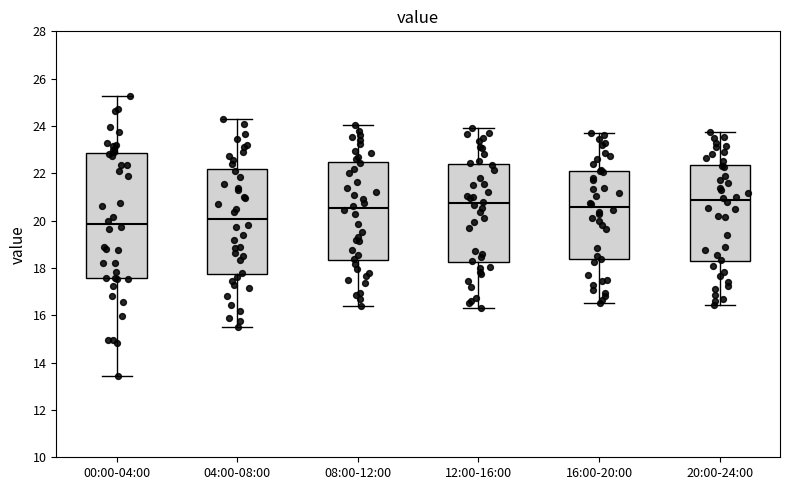

Where is the upper edge of the box for 12:00-16:00 on the y-axis? The values are not printed on the chart, so give them approximately, as read against the axis.

22.4